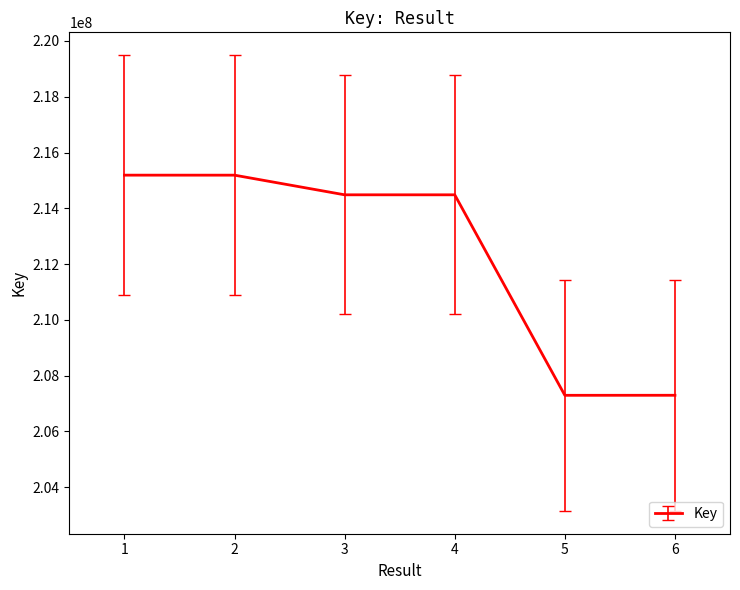

What is the difference between the values at 1 and 5?

7894309